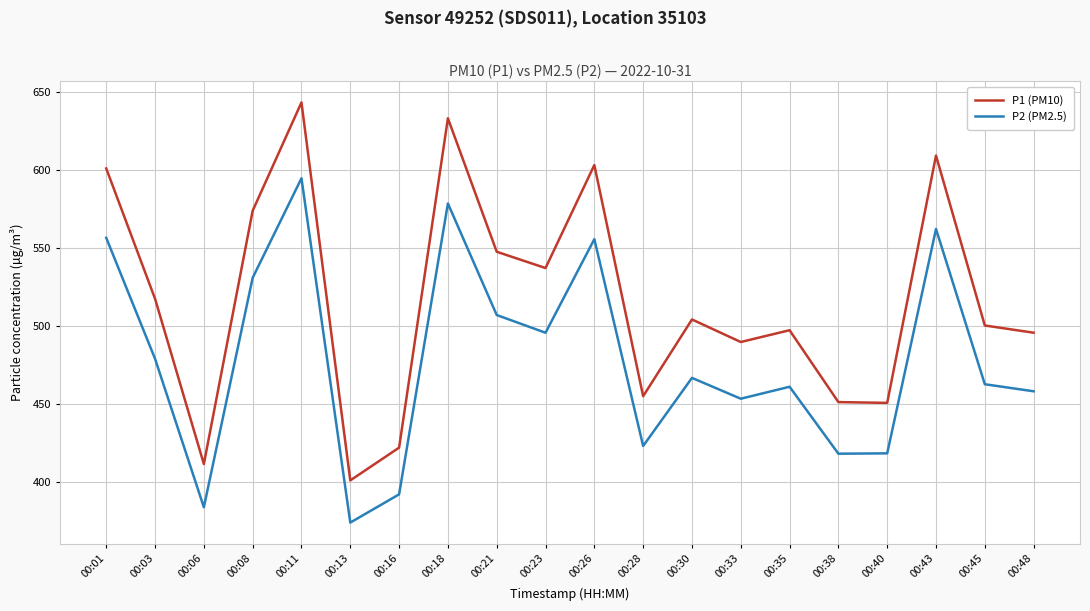

At which category does P1 (PM10) reach its first local valley?

00:06